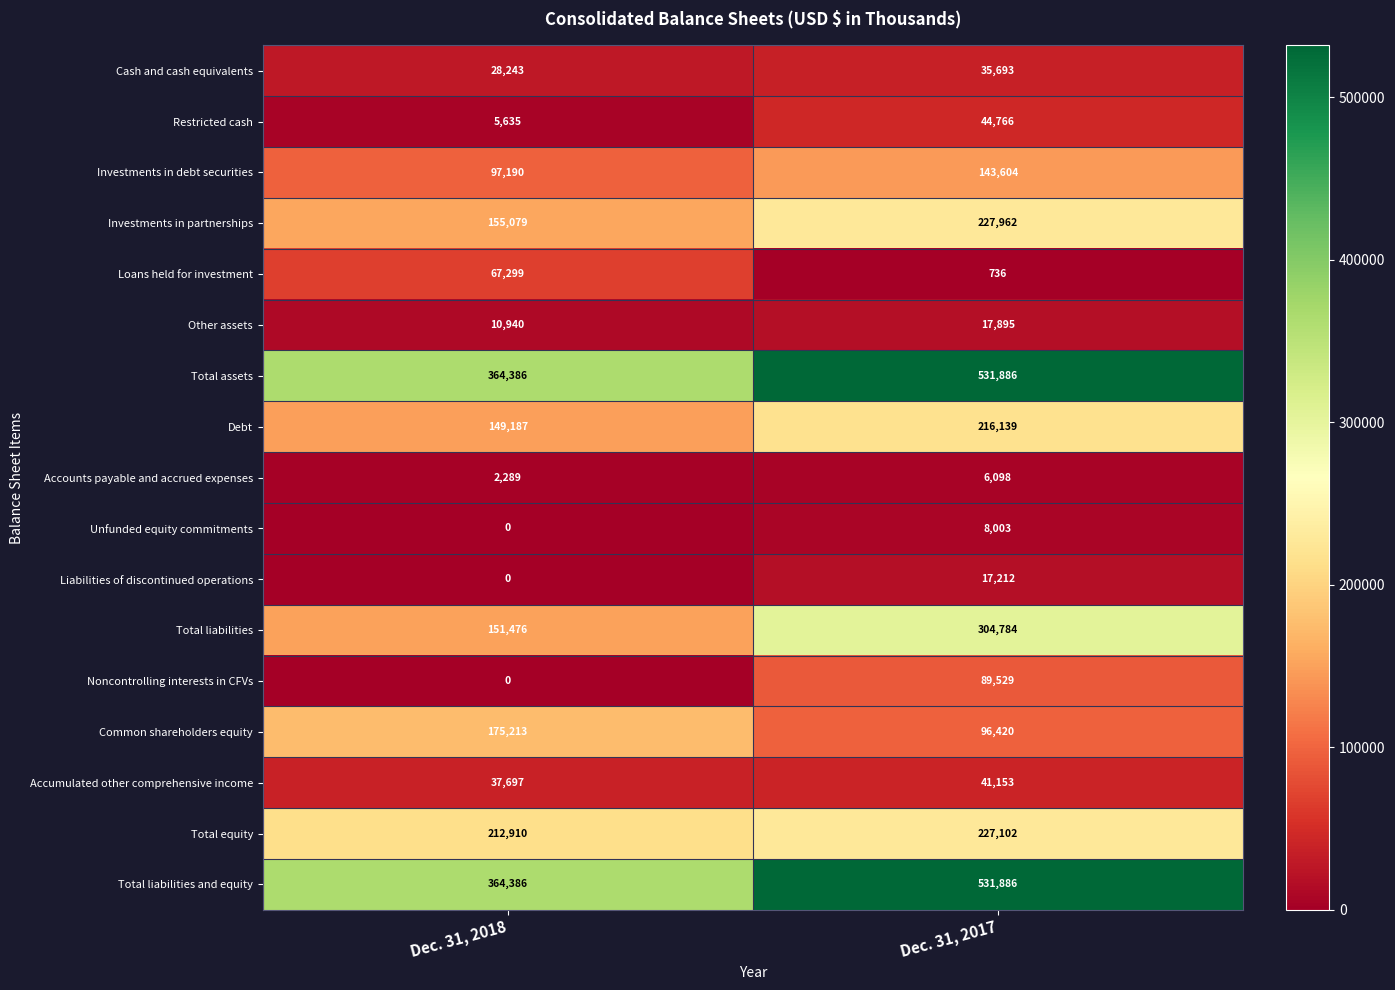

What is the total value across all series at Dec. 31, 2018?

1821930